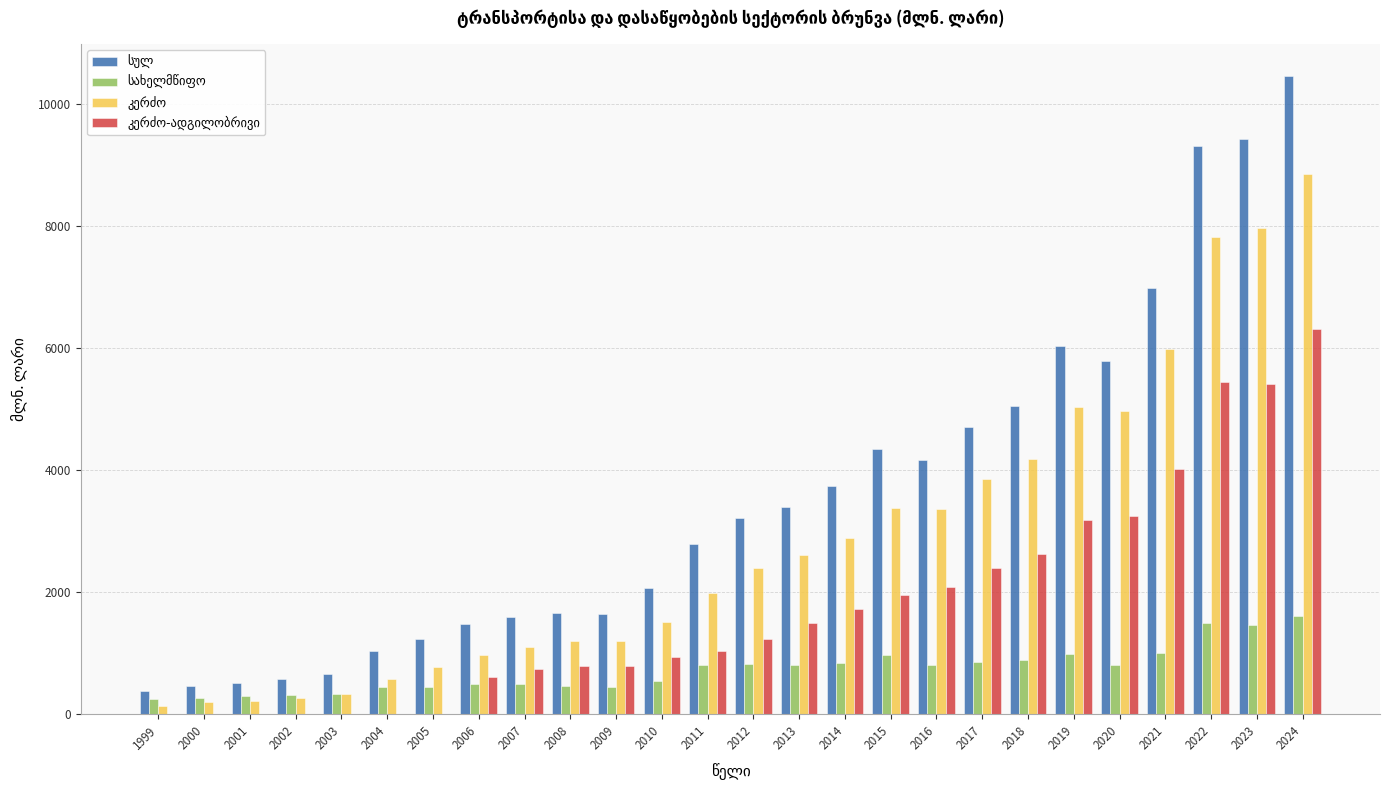

At which category is the sum across all series the highest?

2024